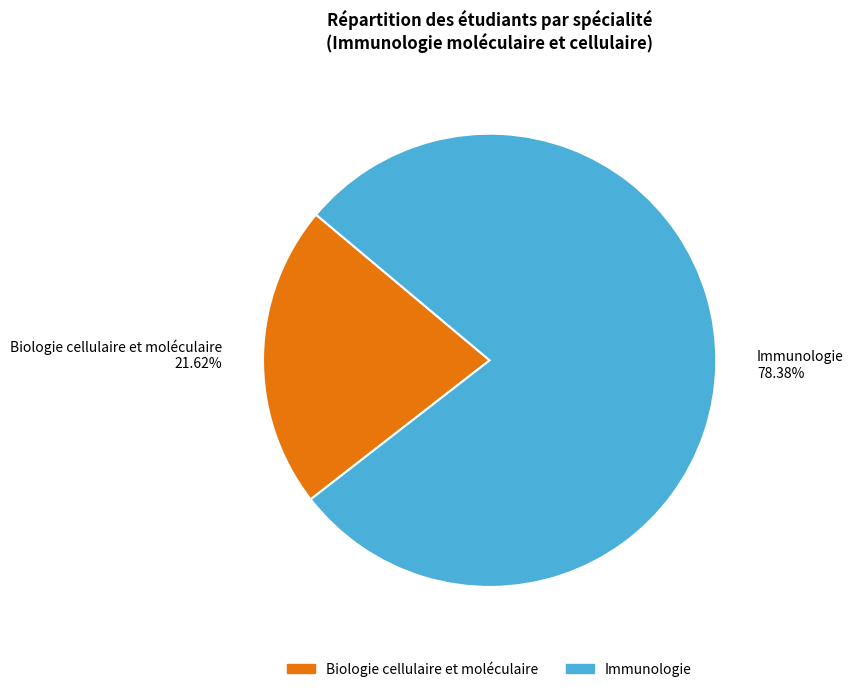

Which has a higher value, Biologie cellulaire et moléculaire or Immunologie?

Immunologie